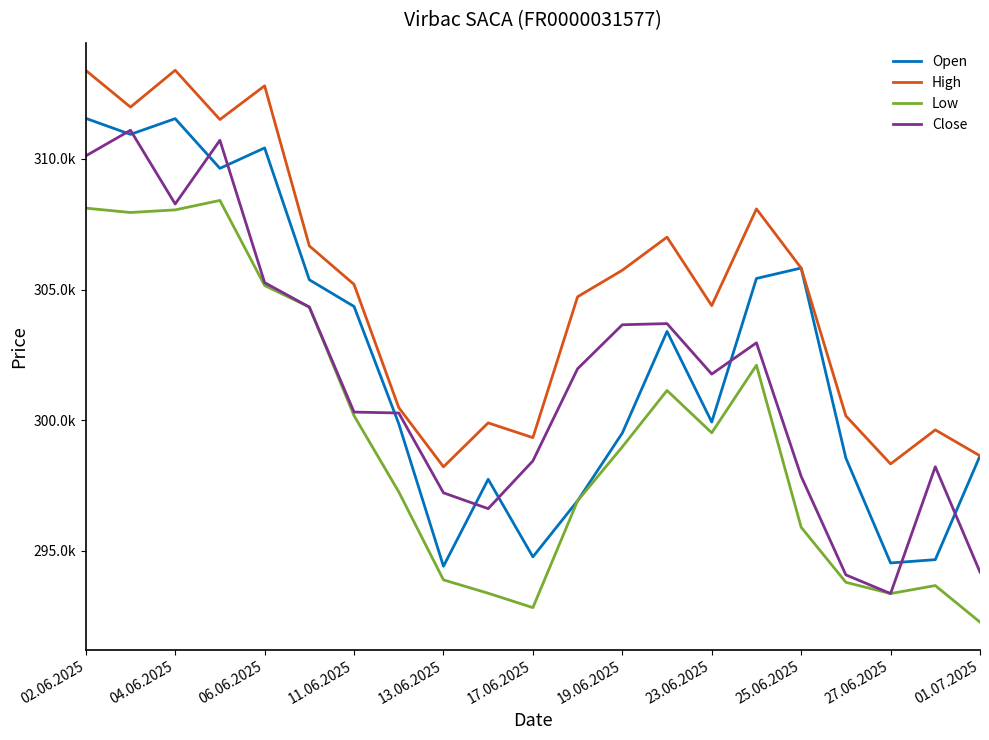

Does the chart have visible grid lines?

No